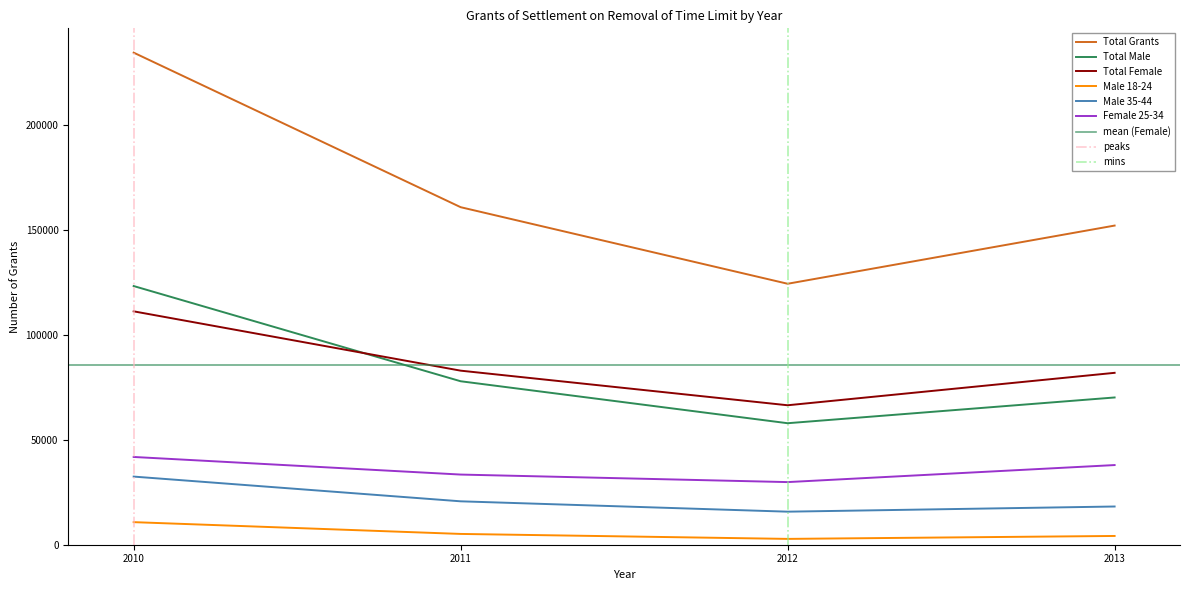

The value of Female 25-34 at 2010 is 41860. True or false?

True